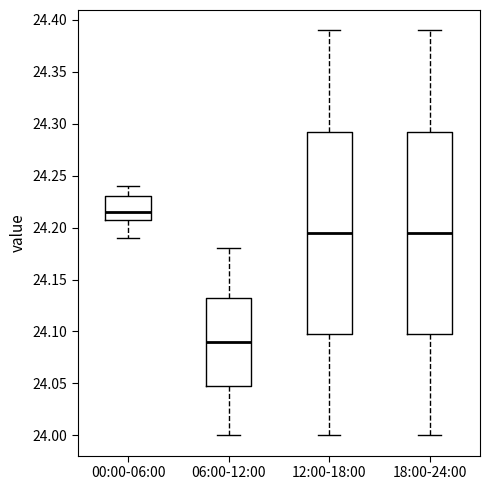

Which box's median line is the lowest?

06:00-12:00